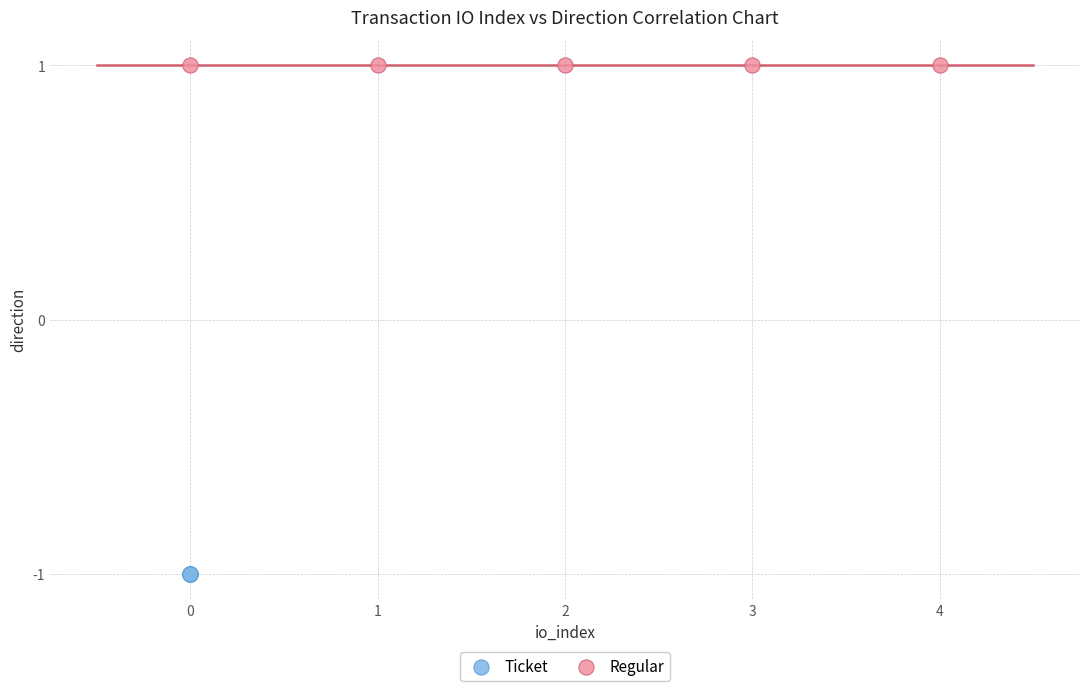

Which series contains the lowest Y value?

Ticket